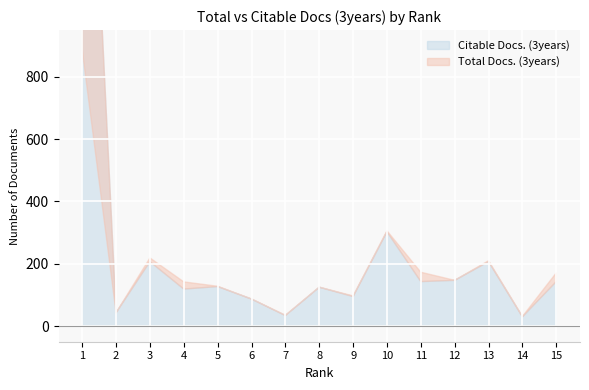

At which label is Total Docs. (3years) closest to 458?

10